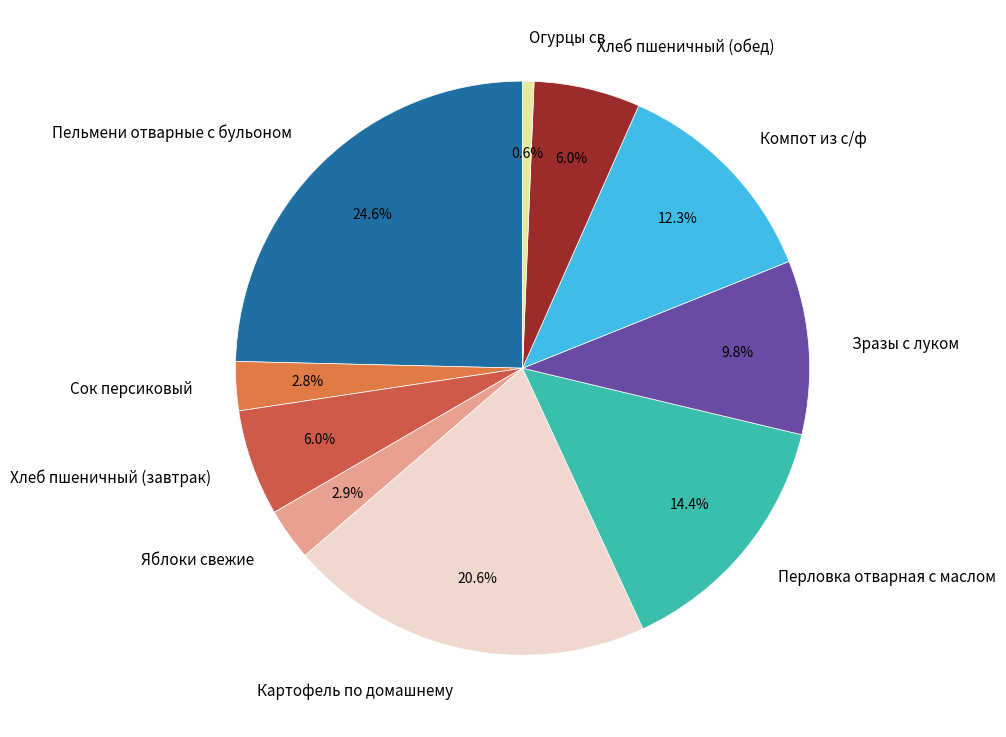

True or false: Картофель по домашнему accounts for 21% of the total.

True